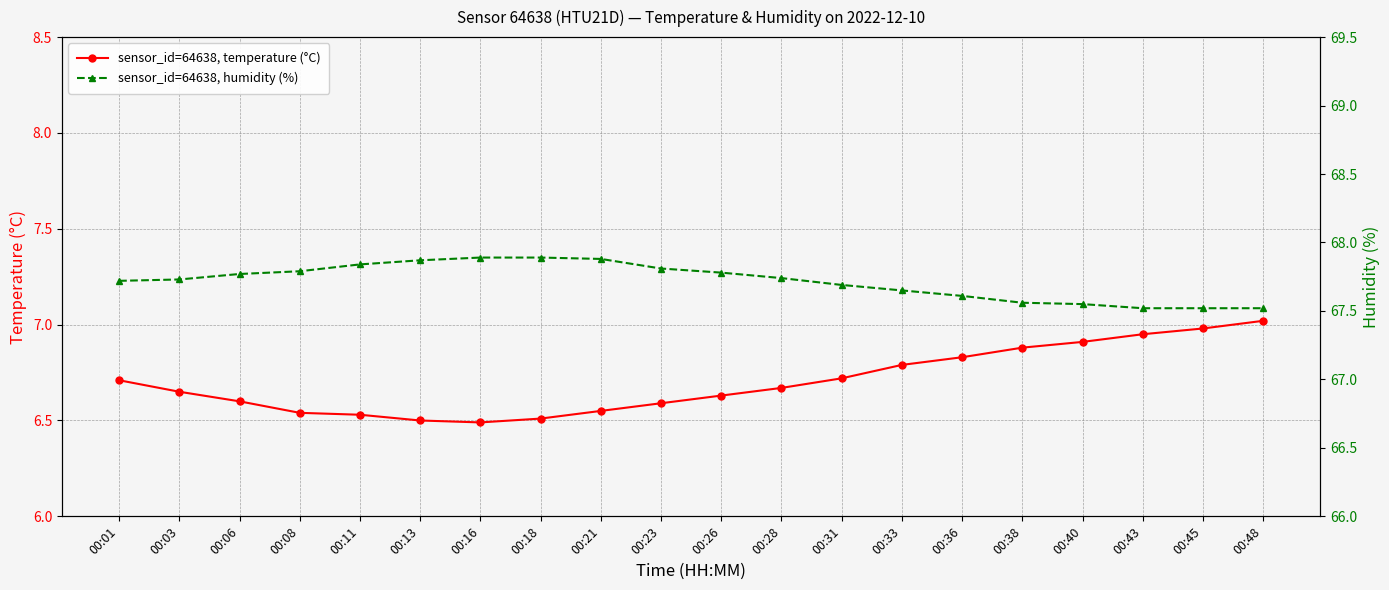

What are all the series names shown in the legend?

temperature, humidity